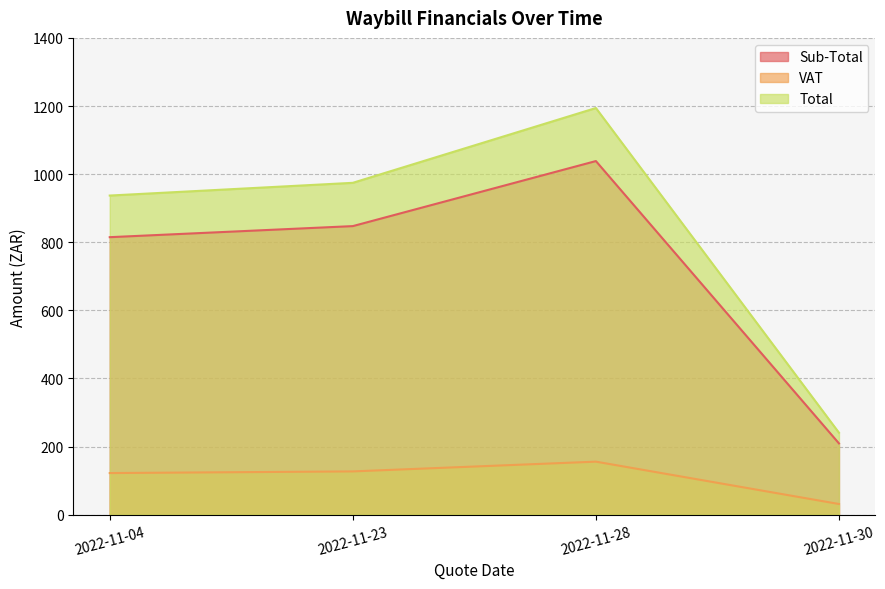

How many interior local valleys does the Sub-Total series have?

0